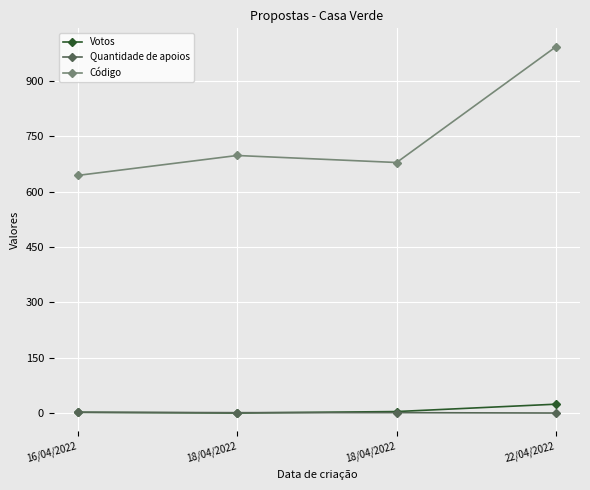

What are all the series names shown in the legend?

Votos, Quantidade de apoios, Código